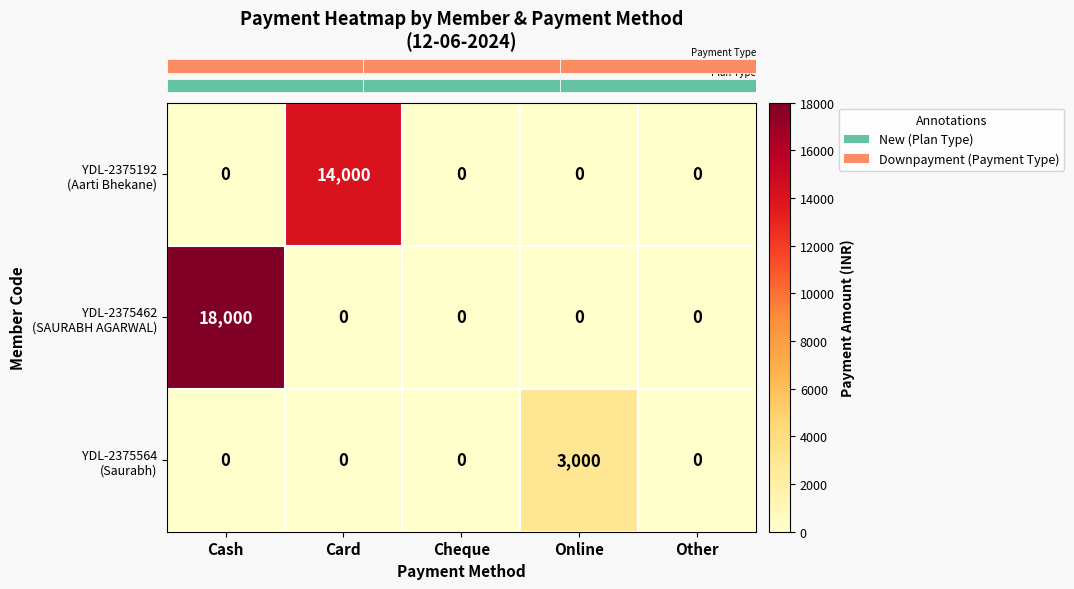

At which category is the sum across all series the highest?

Cash